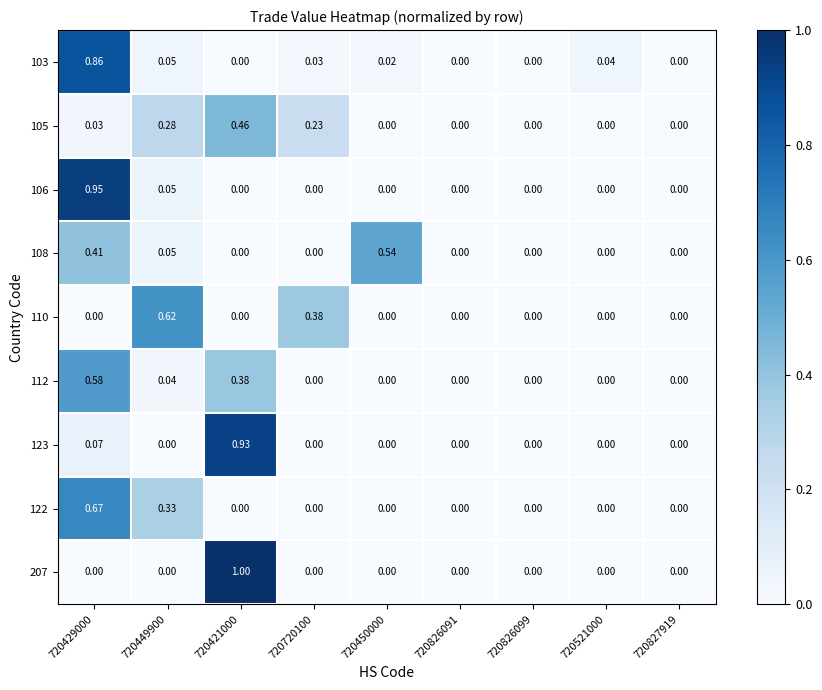

Is the value of 123 at 720450000 greater than the value of 103 at 720450000?

No